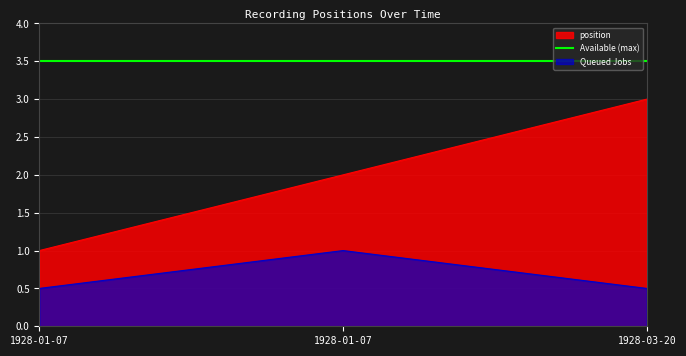

How many values exceed 2?

1